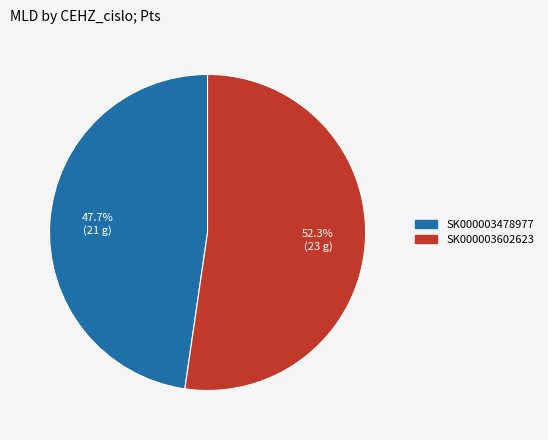

To the nearest percent, what is the difference between the largest and smallest slice percentages?

5%